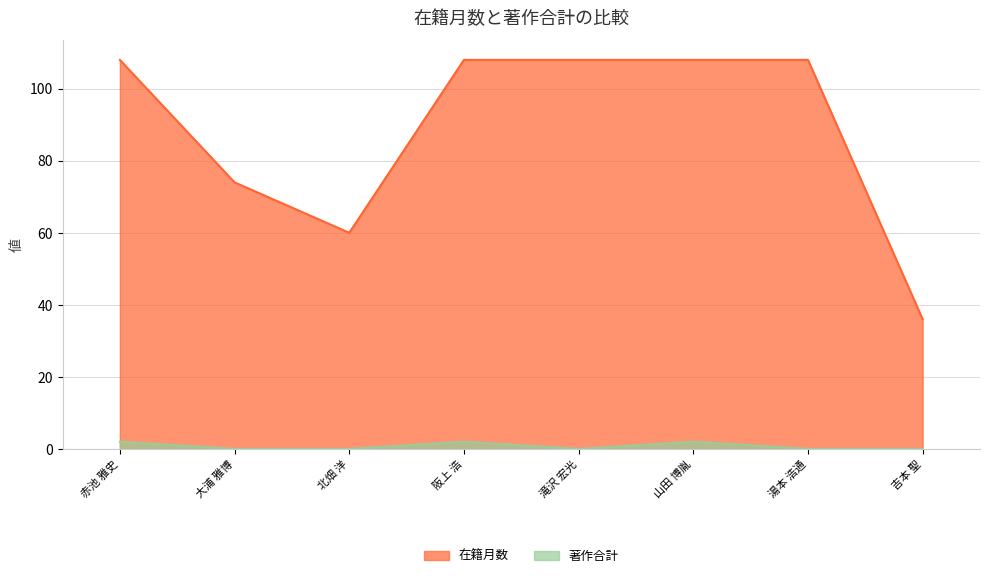

Where is the first local minimum for 在籍月数?

北畑 洋